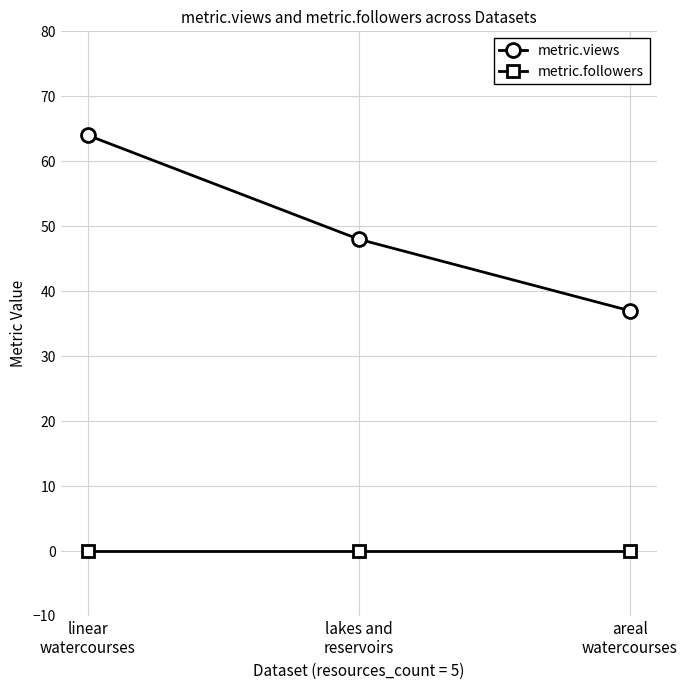

Between linear
watercourses and lakes and
reservoirs, which series saw the biggest shift?

metric.views